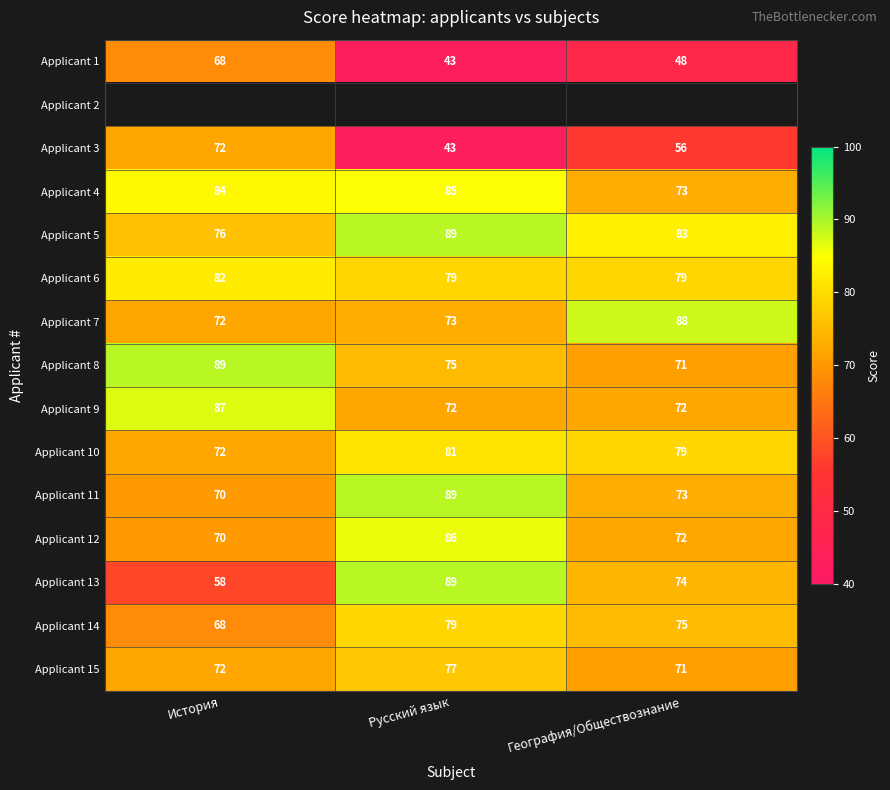

Rank the categories by Applicant 13 value from highest to lowest.

Русский язык, География/Обществознание, История